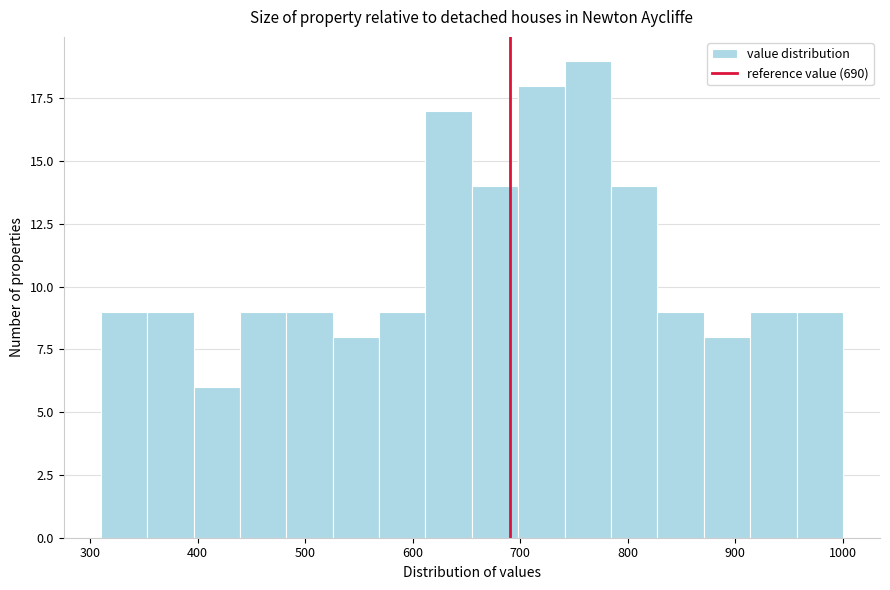

Reading left to right, list every bar in this chart as the range it spans on the x-axis followed by its height. Neither the bar edges nor the heights are printed on the chart, so give them approximately, as read against the axes.

310 to 350: 9
350 to 400: 9
400 to 440: 6
440 to 480: 9
480 to 530: 9
530 to 570: 8
570 to 610: 9
610 to 660: 17
660 to 700: 14
700 to 740: 18
740 to 780: 19
780 to 830: 14
830 to 870: 9
870 to 910: 8
910 to 960: 9
960 to 1000: 9